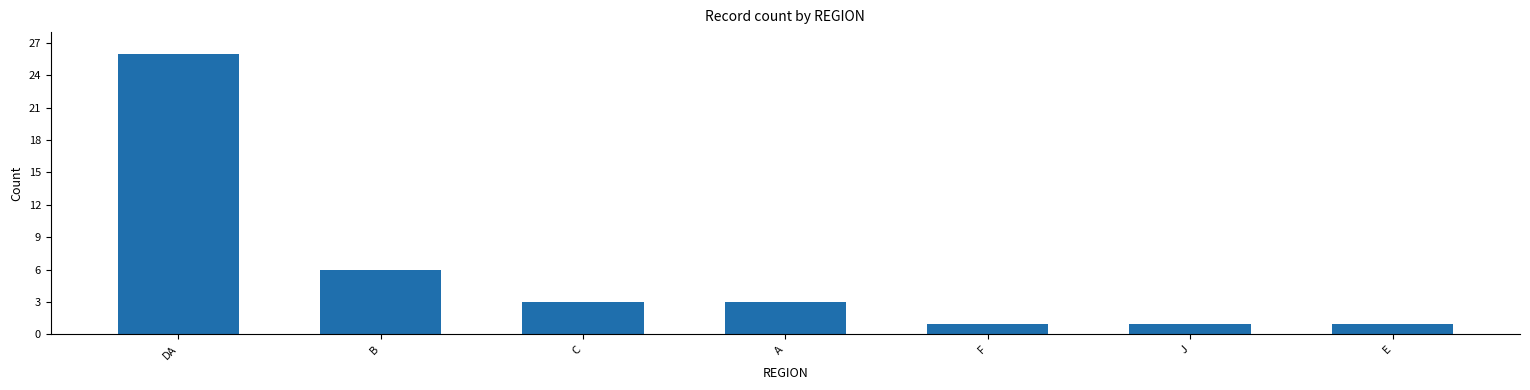

Reading left to right, transcribe all the data shown in this chart.

26	6	3	3	1	1	1